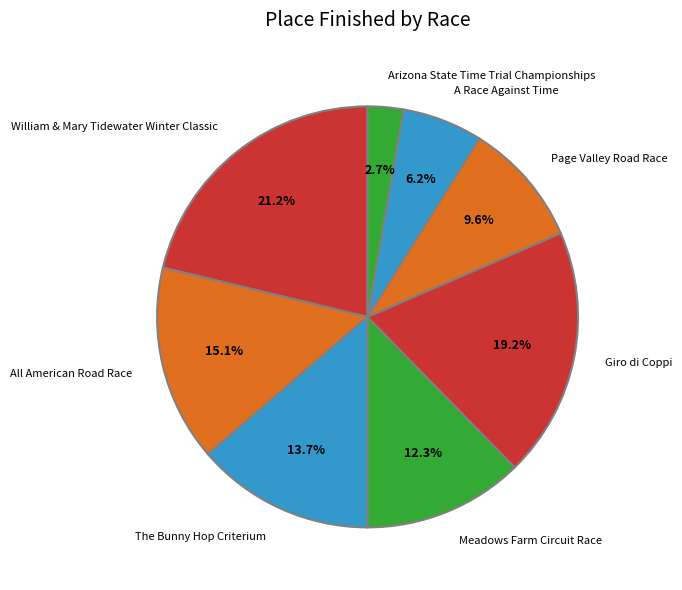

How many slices are in this pie chart?

8